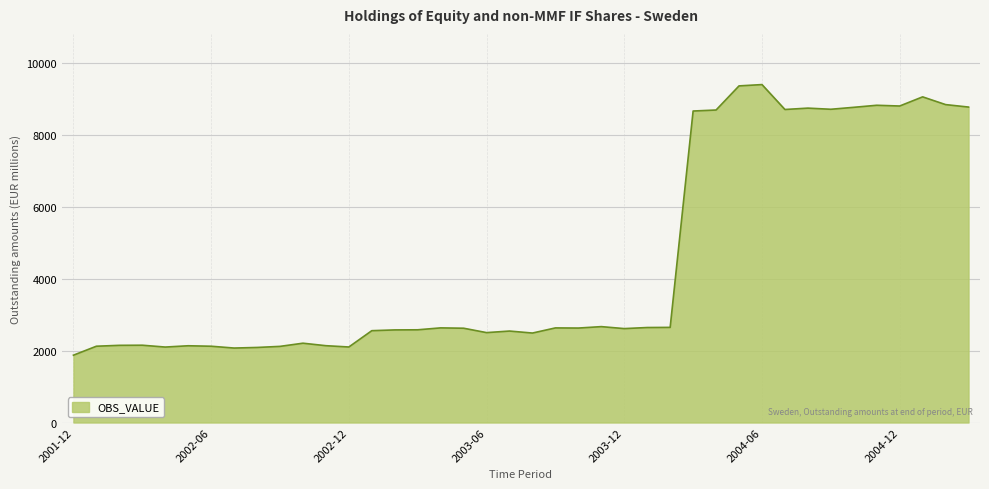

What is the average value?

4474.2